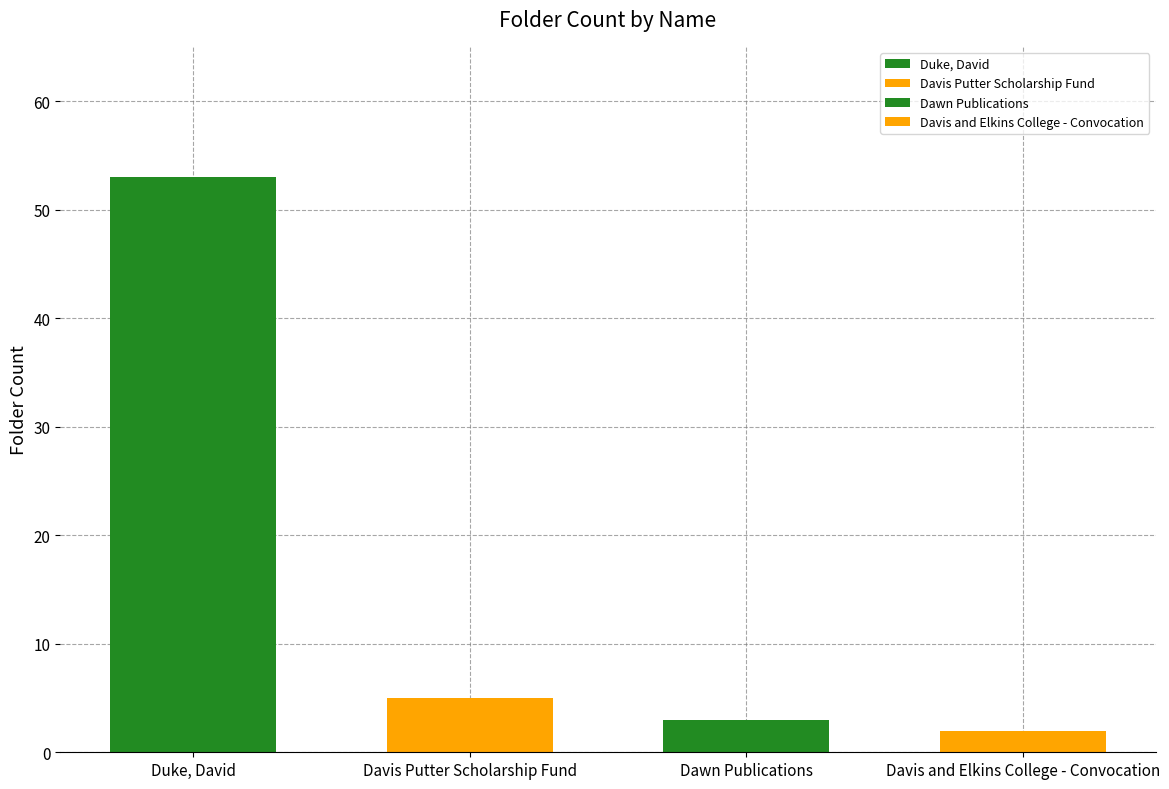

The chart shows a value of 2 at Davis and Elkins College - Convocation. True or false?

True